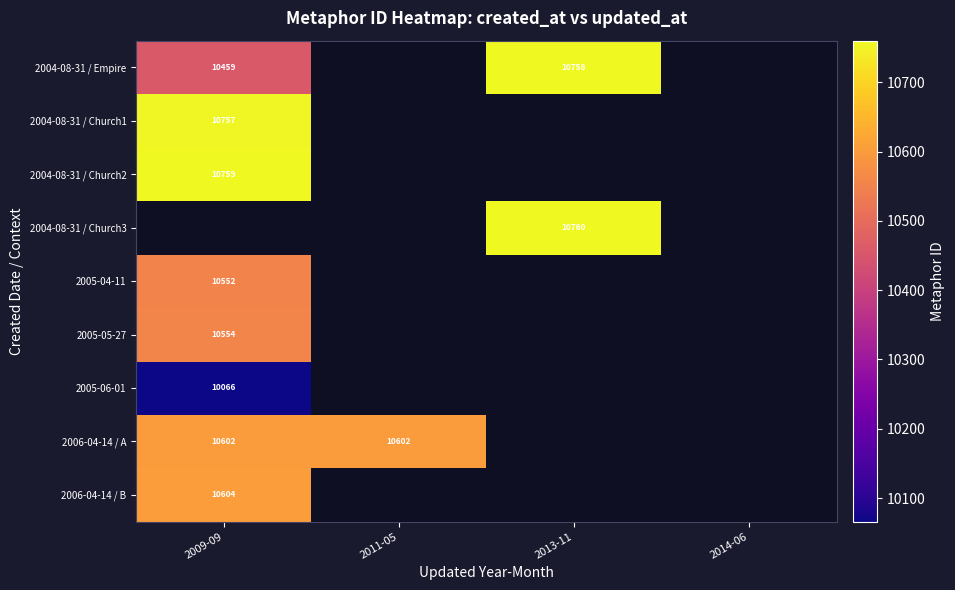

The 2004-08-31 / Church3 series shows 18156 at 2013-11. True or false?

False